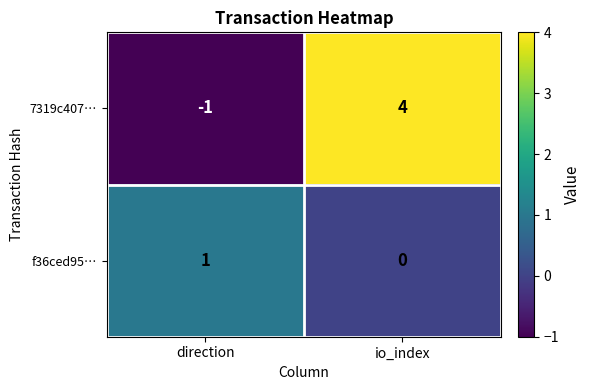

How many values in the 7319c407… series are below 4?

1